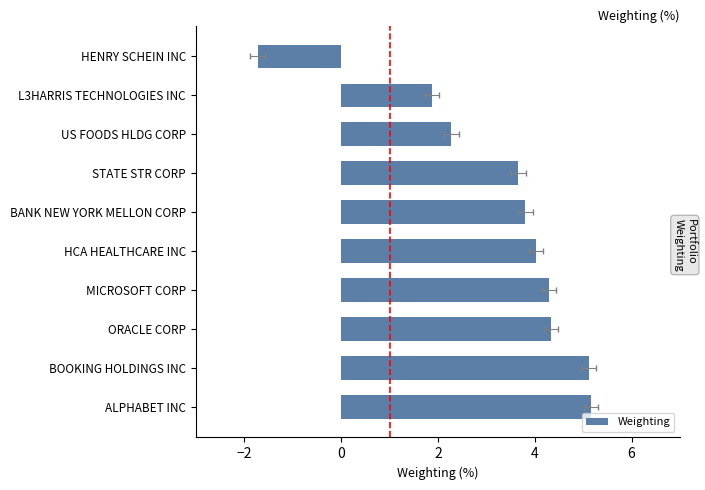

Reading left to right, transcribe all the data shown in this chart.

5.2	5.1	4.3	4.3	4.0	3.8	3.7	2.3	1.9	-1.7